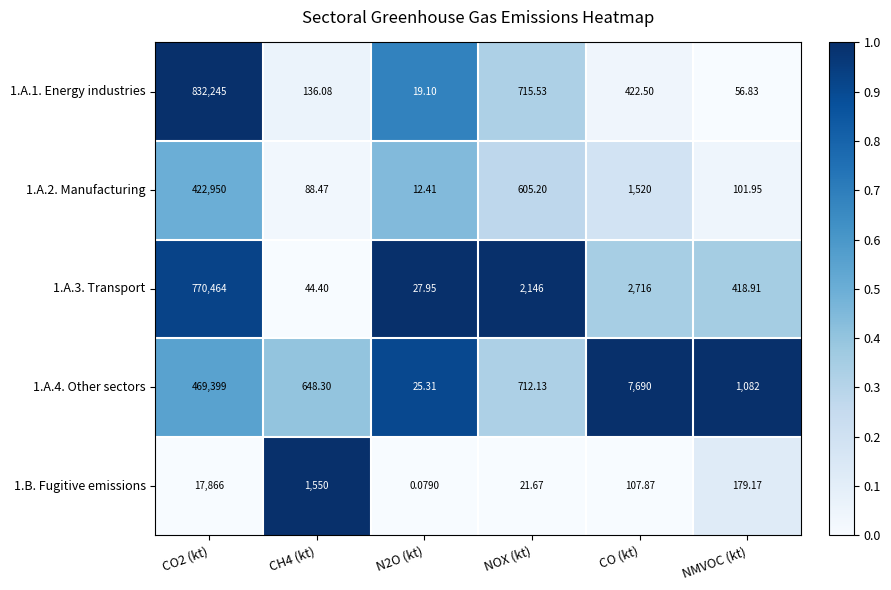

Which series has the largest range (max minus min)?

1.A.1. Energy industries